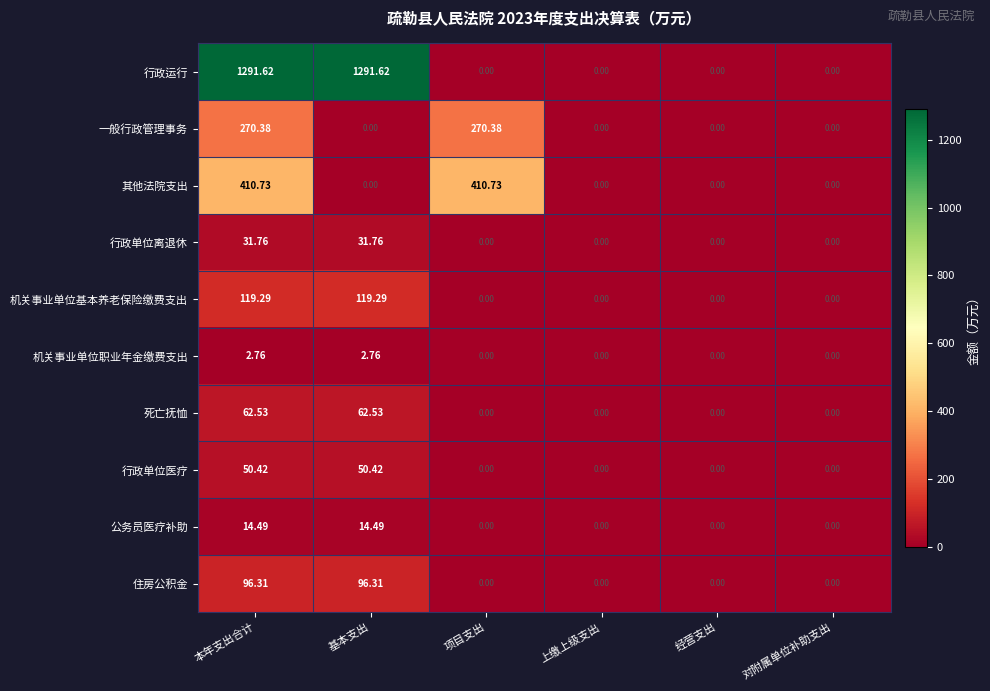

List the series in order of their peak value, highest first.

行政运行, 其他法院支出, 一般行政管理事务, 机关事业单位基本养老保险缴费支出, 住房公积金, 死亡抚恤, 行政单位医疗, 行政单位离退休, 公务员医疗补助, 机关事业单位职业年金缴费支出